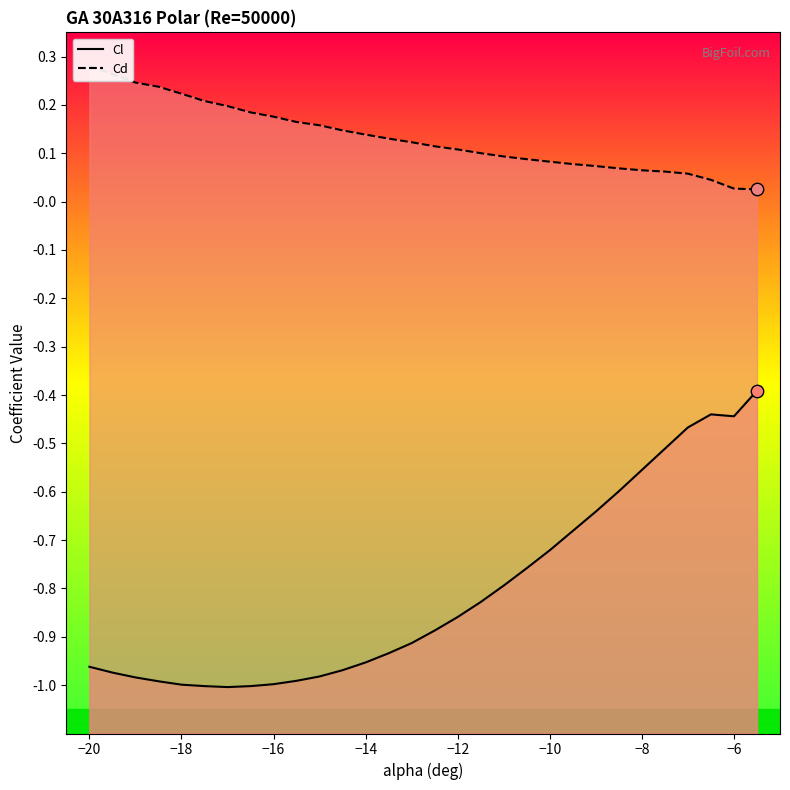

What is the total value across all series at -12?

-0.8